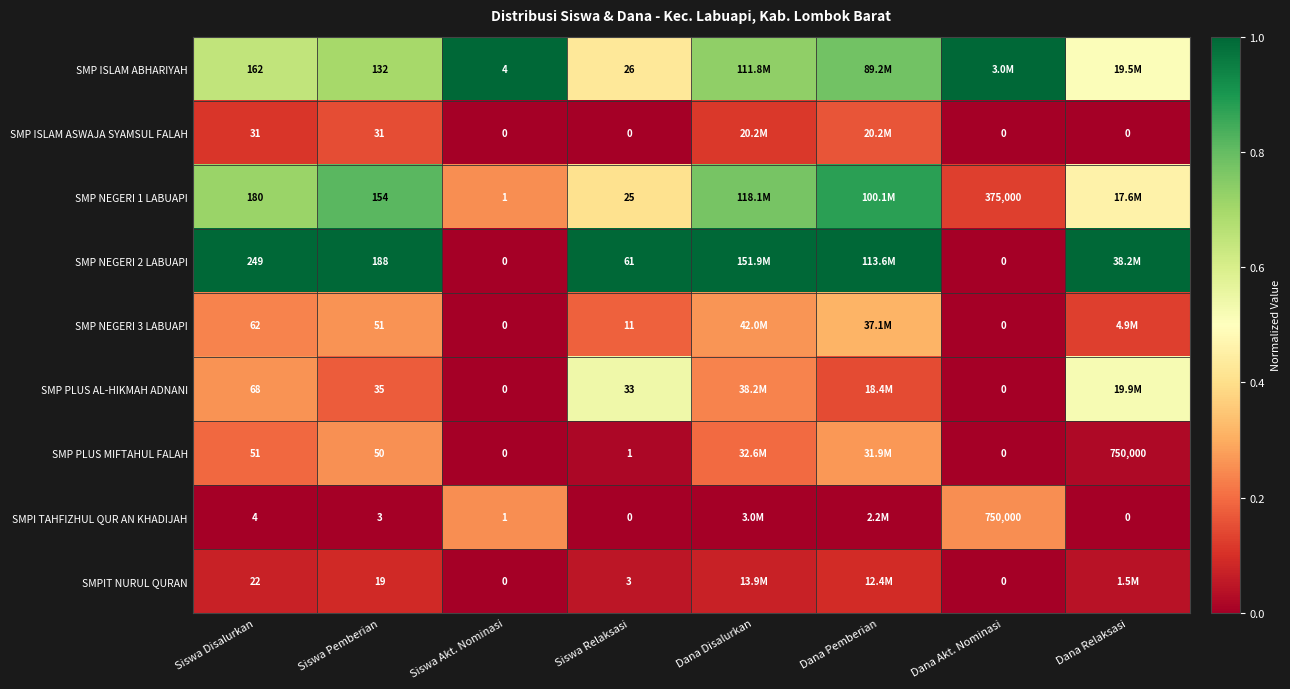

What is the maximum value for SMP ISLAM ABHARIYAH?

1.0